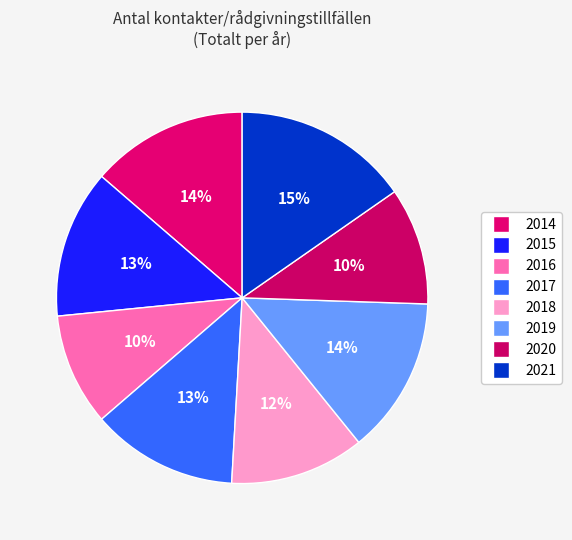

How many slices are in this pie chart?

8